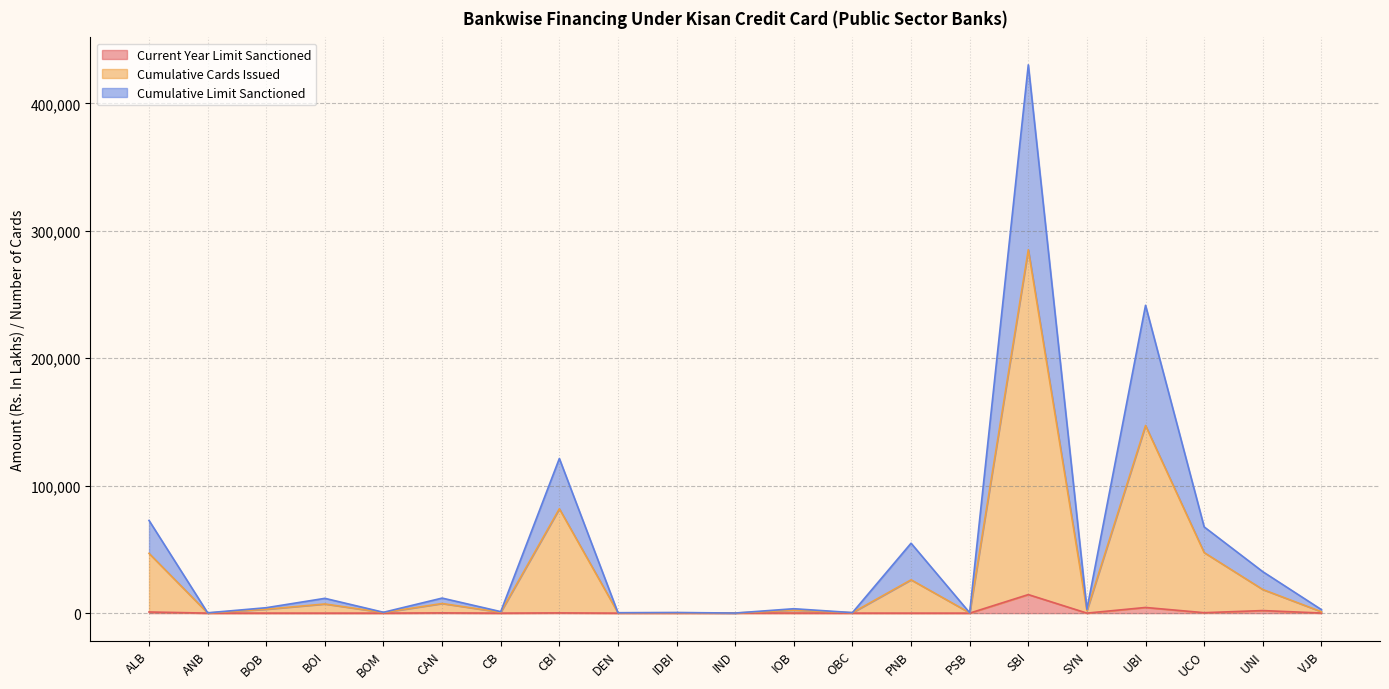

Does the chart have visible grid lines?

Yes